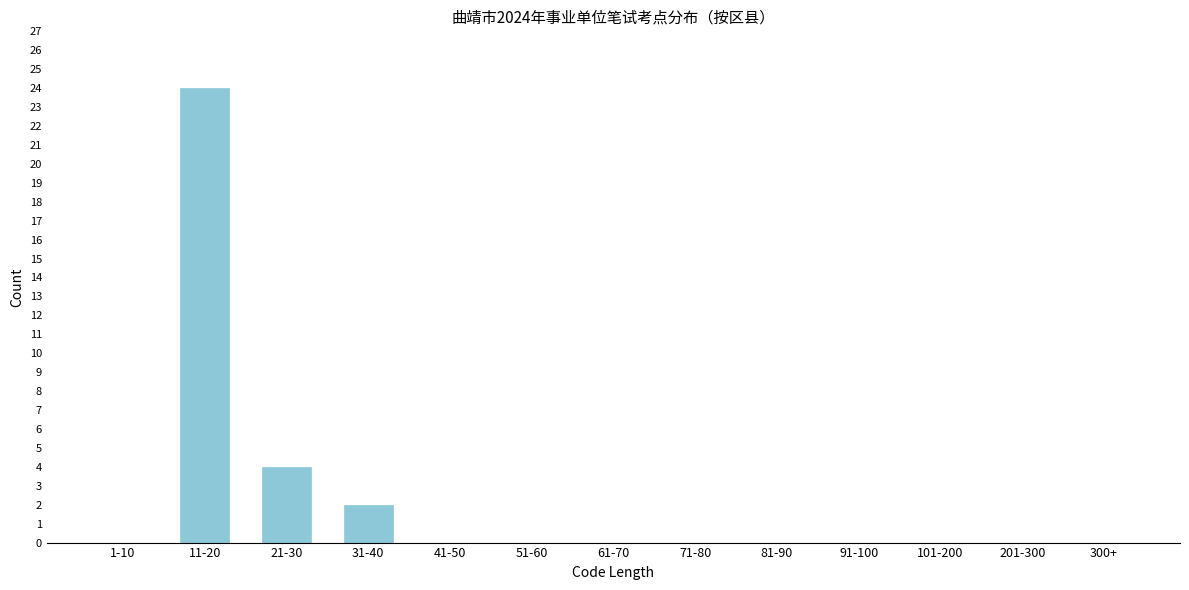

Reading left to right, what are all the values shown in this chart?

1-10=0	11-20=24	21-30=4	31-40=2	41-50=0	51-60=0	61-70=0	71-80=0	81-90=0	91-100=0	101-200=0	201-300=0	300+=0